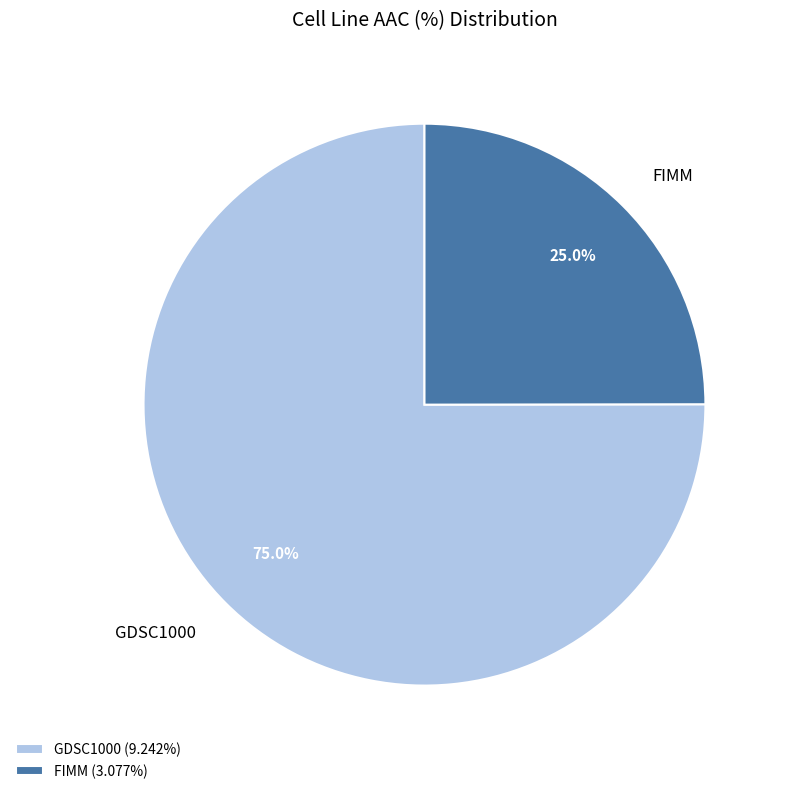

How many slices are in this pie chart?

2